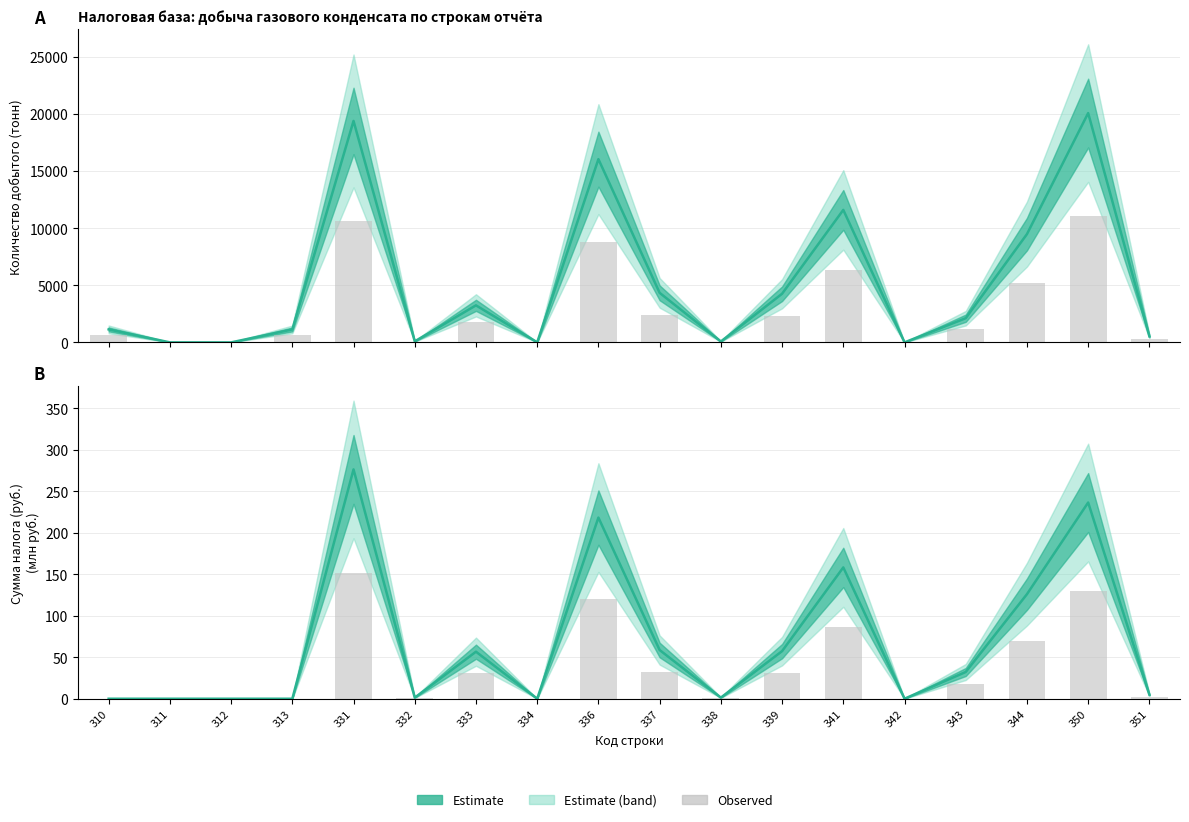

True or false: Observed has a value of 17.5 at 339.

False